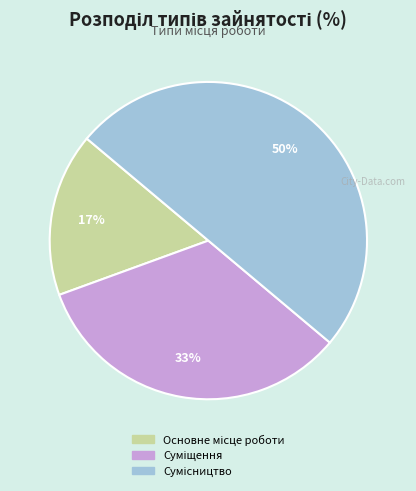

To the nearest percent, what is the average slice percentage?

33%